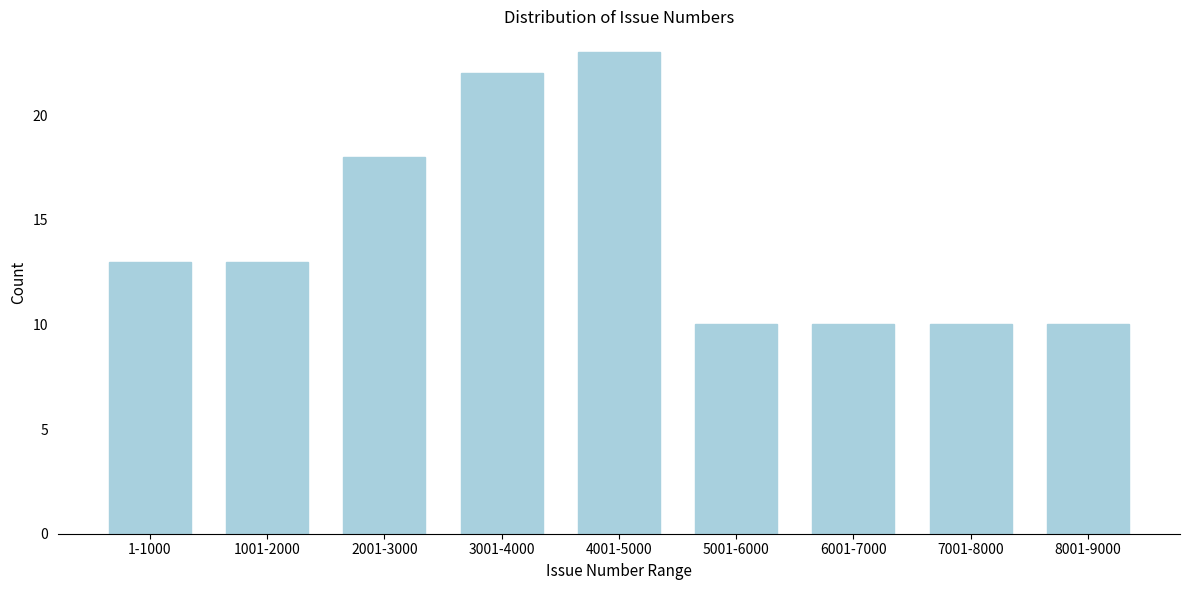

Reading left to right, transcribe all the data shown in this chart.

13	13	18	22	23	10	10	10	10